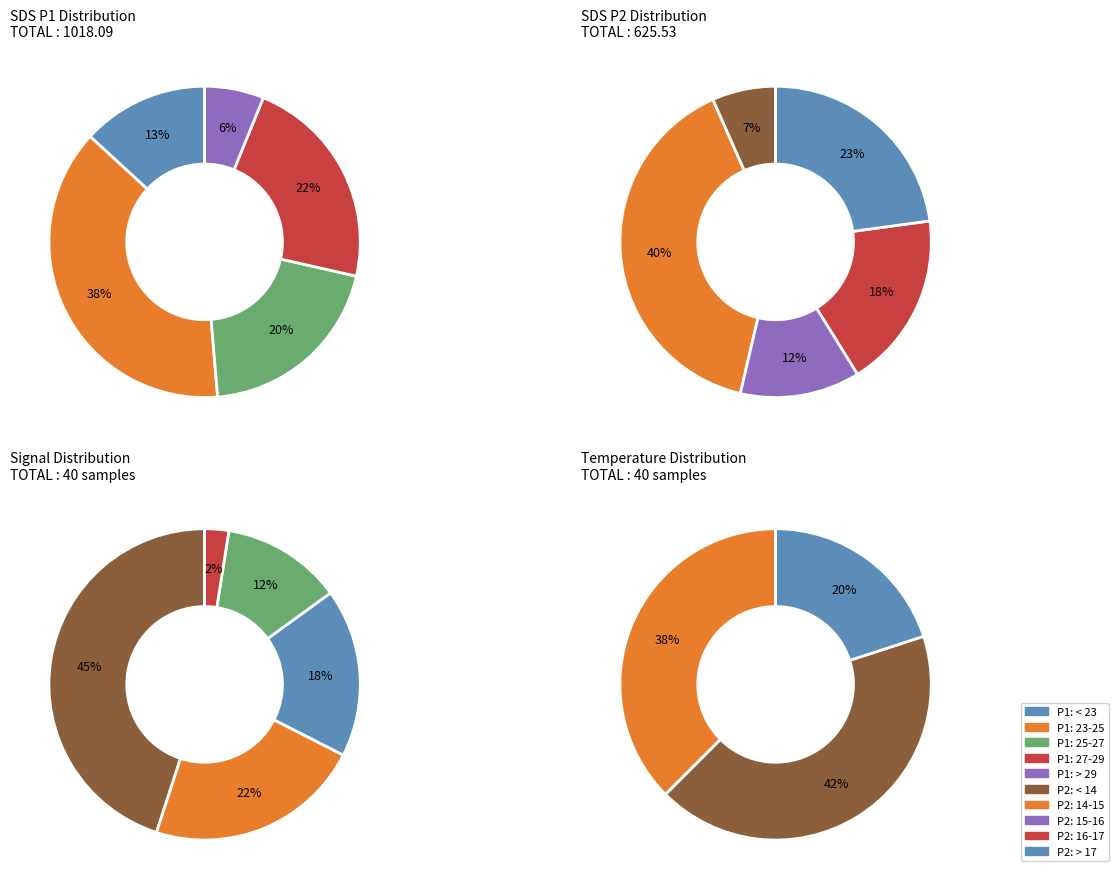

Is it true that 23 is 1% of the pie?

False